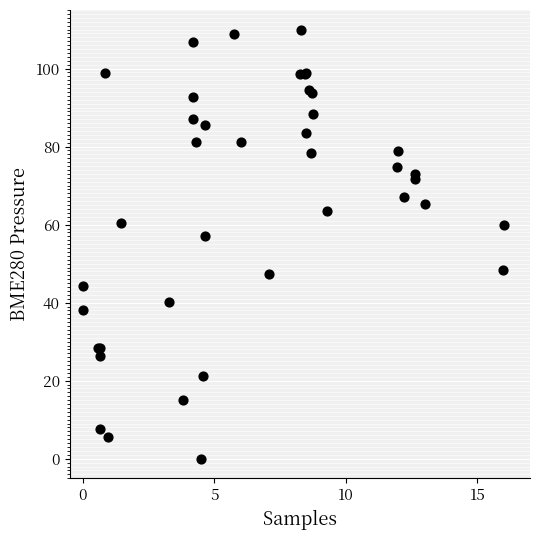

What Y value in the scatter plot is closest to 55?

57.2